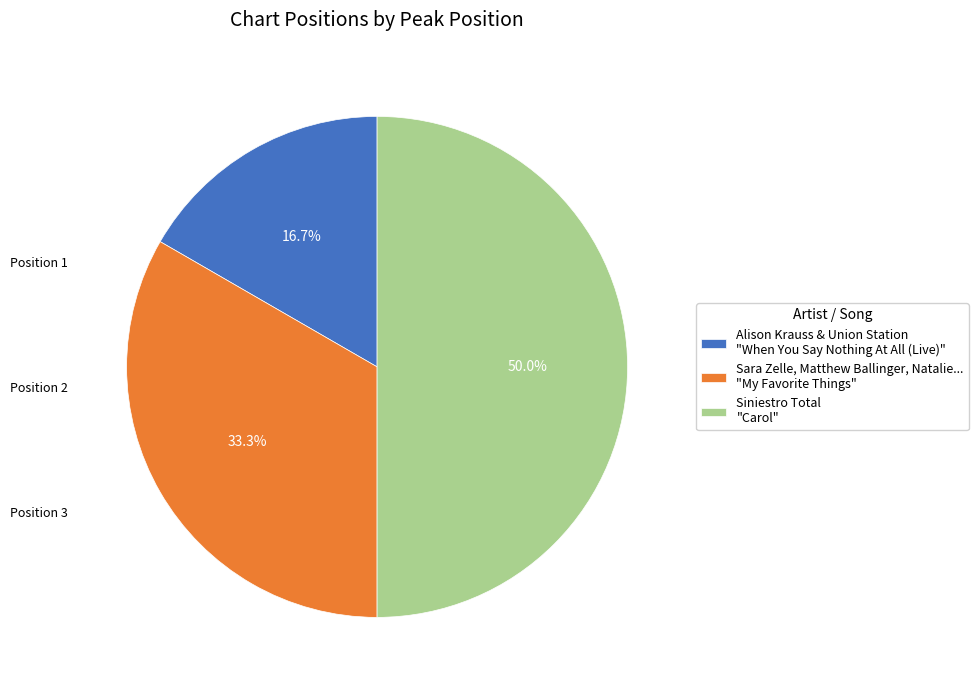

Rank the categories by value from lowest to highest.

Alison Krauss & Union Station "When You Say Nothing At All (Live)", Sara Zelle, Matthew Ballinger, Natalie... "My Favorite Things", Siniestro Total "Carol"